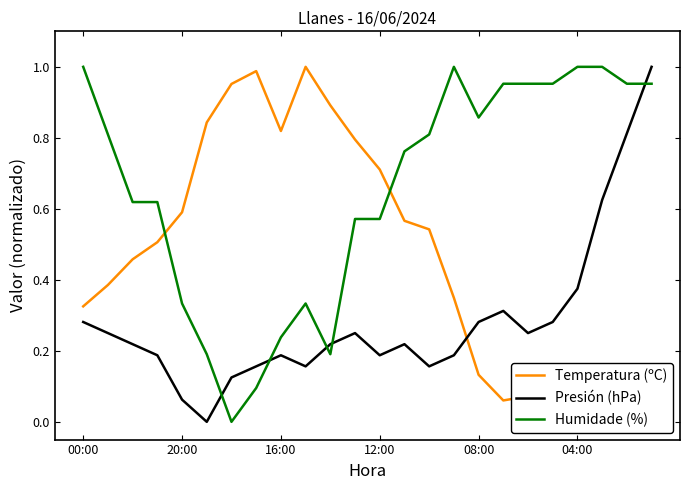

What are all the series names shown in the legend?

Temperatura (ºC), Presión (hPa), Humidade (%)